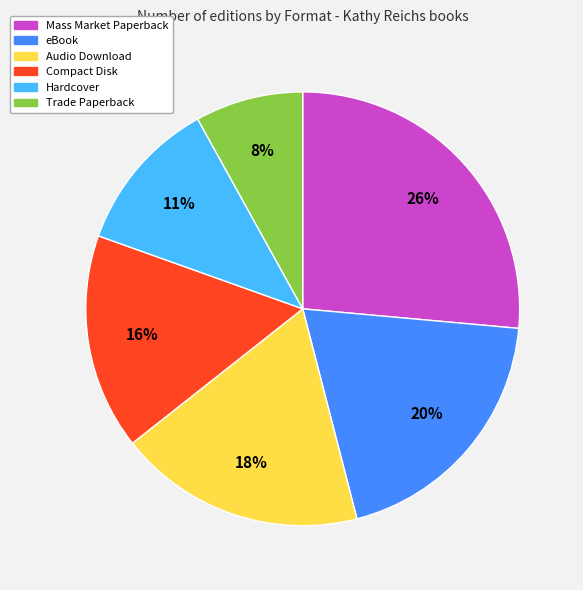

What is the smallest slice in the pie chart?

Trade Paperback